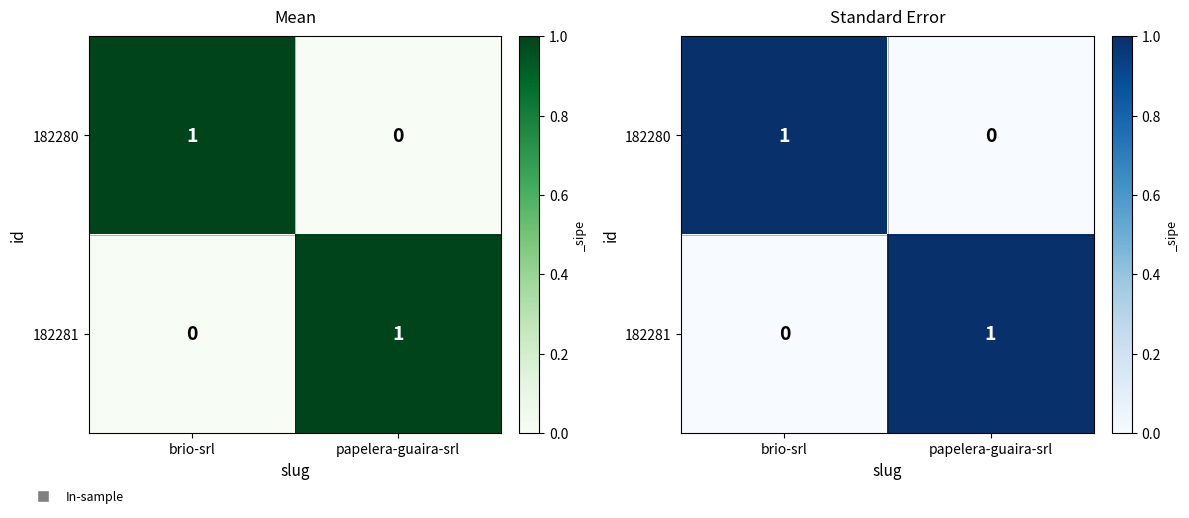

Which series has the widest spread of values?

182280